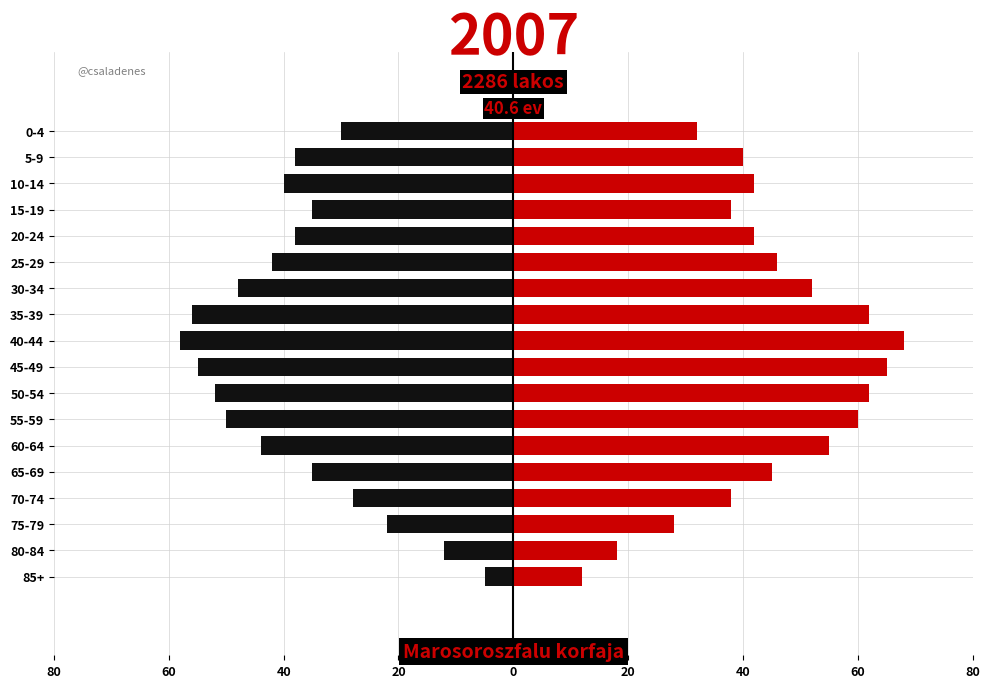

Is the value of Female at 25-29 greater than the value of Male at 60-64?

Yes